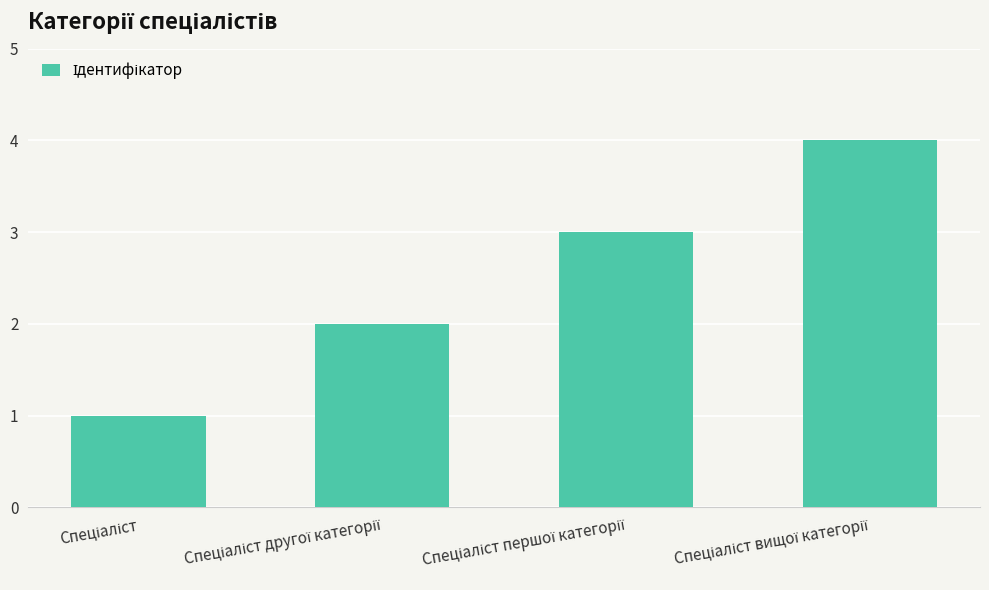

What is the maximum value shown in the chart?

4